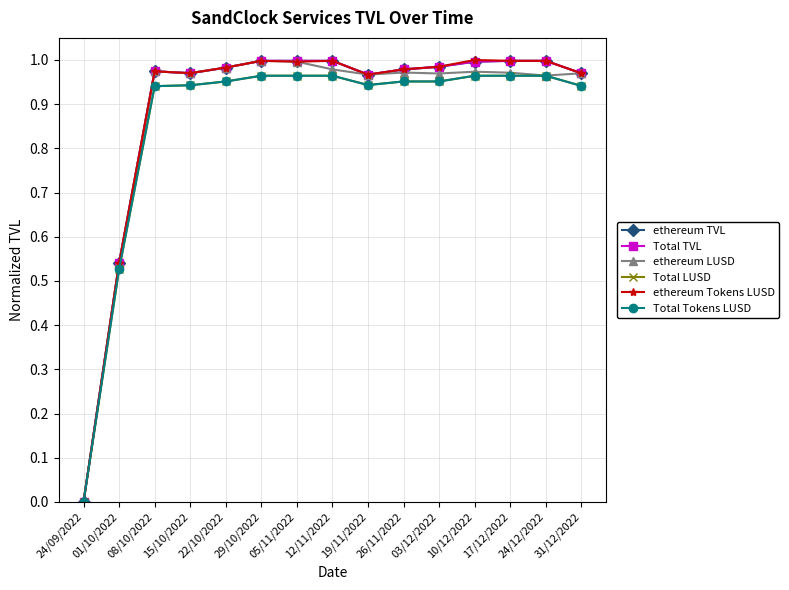

Does the chart have visible grid lines?

Yes